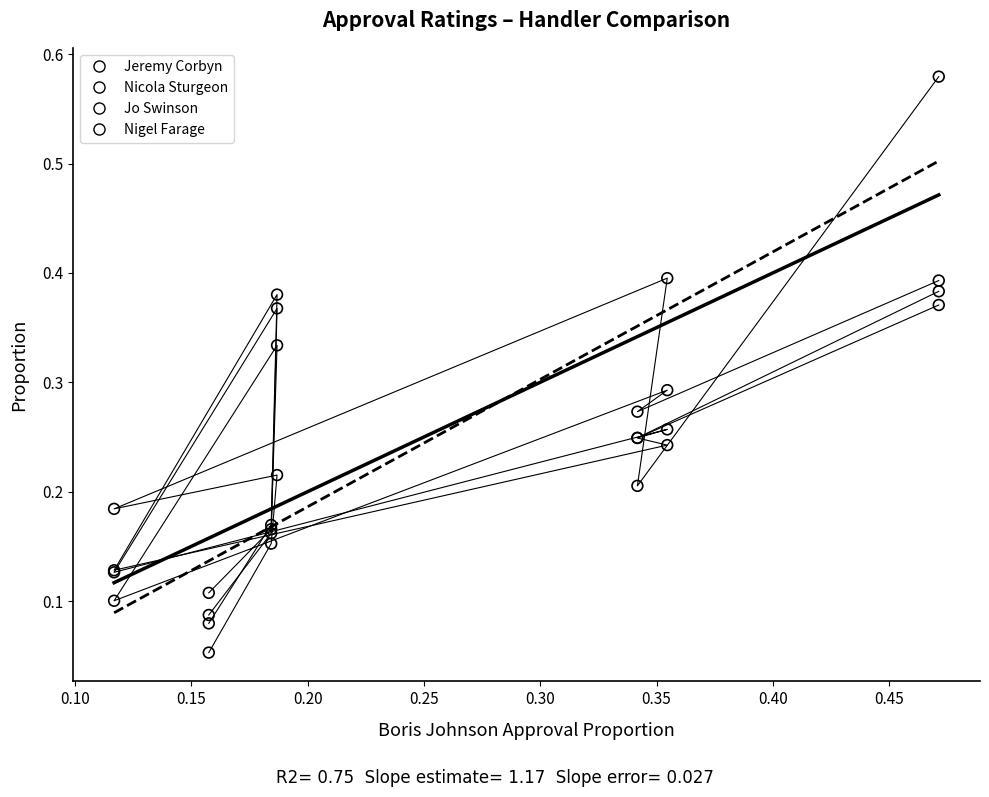

Which series contains the lowest Y value?

Jeremy Corbyn